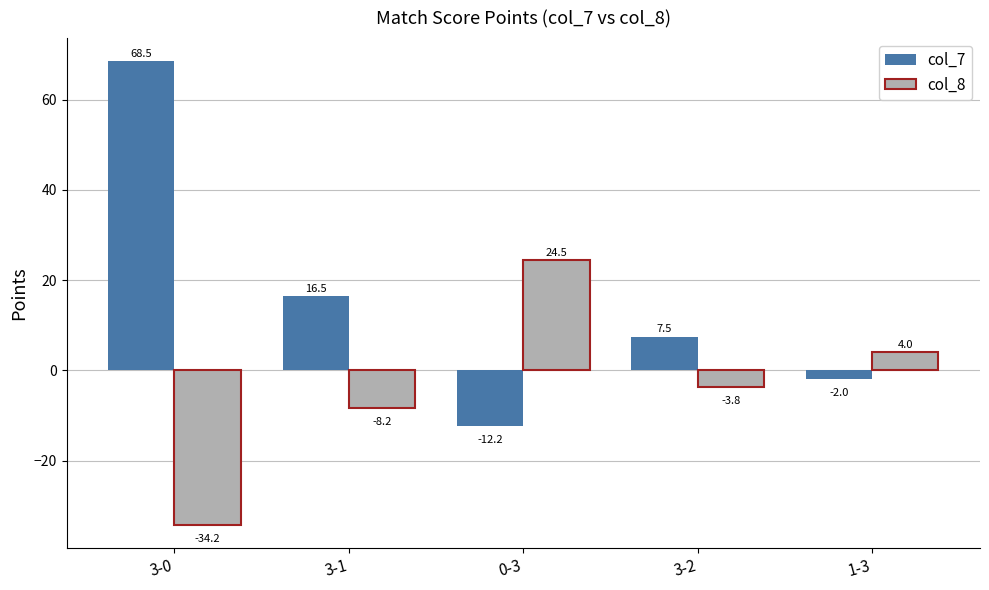

What is the total value across all series at 1-3?

2.0